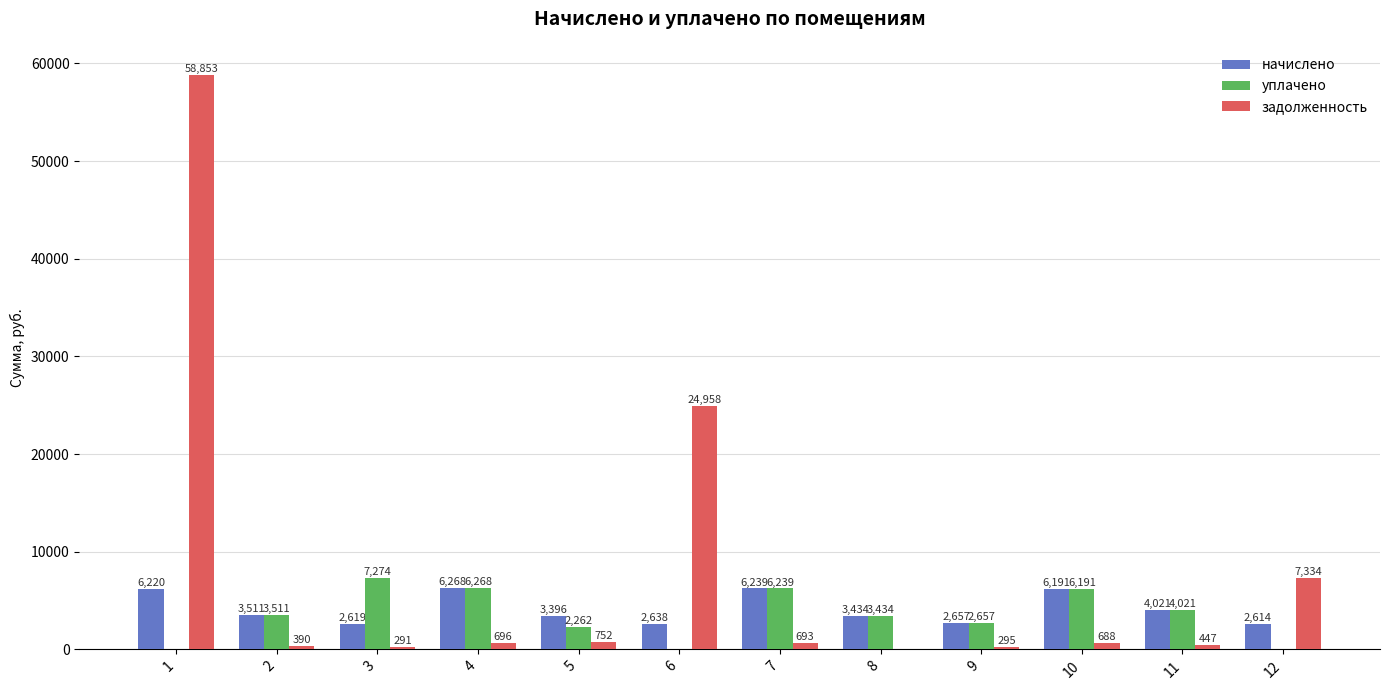

Which category has the highest value in the уплачено series?

3